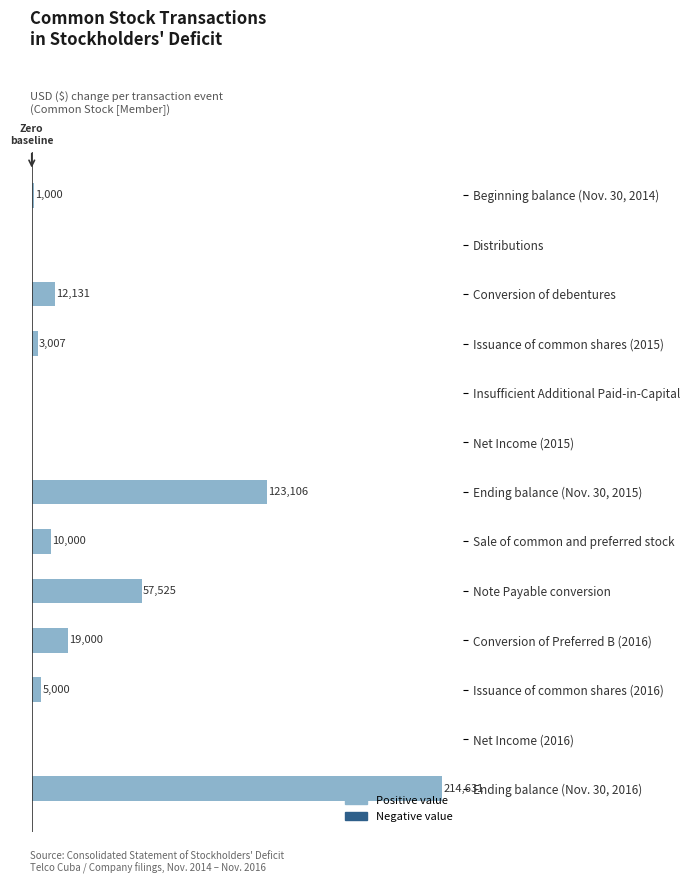

Which has a higher value, Conversion of Preferred B (2016) or Ending balance (Nov. 30, 2016)?

Ending balance (Nov. 30, 2016)